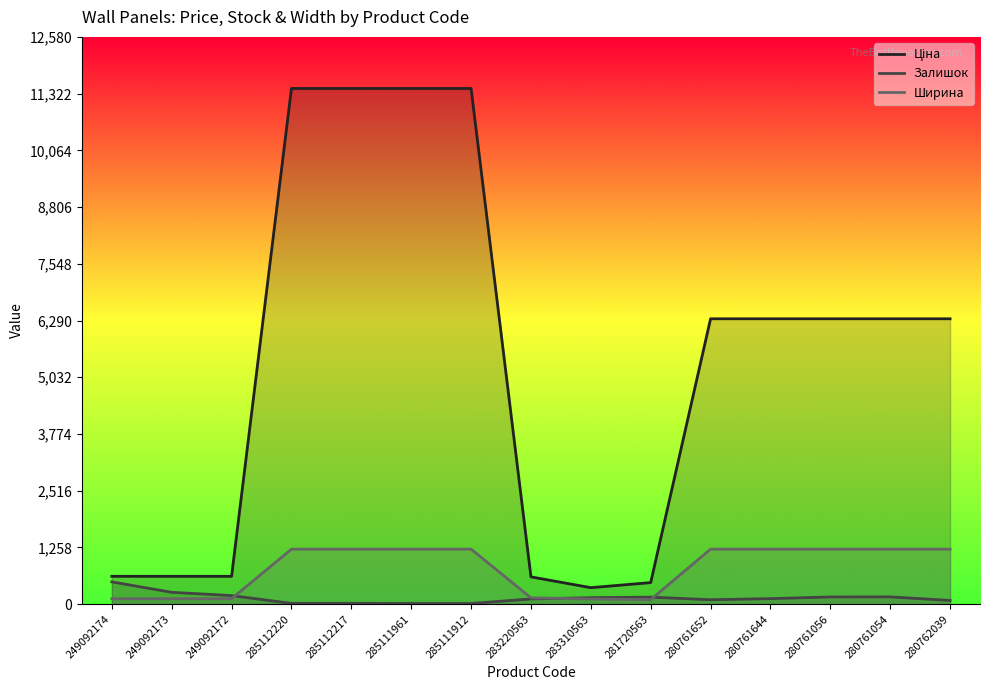

The Ціна series shows 604.8 at 283220563. True or false?

True